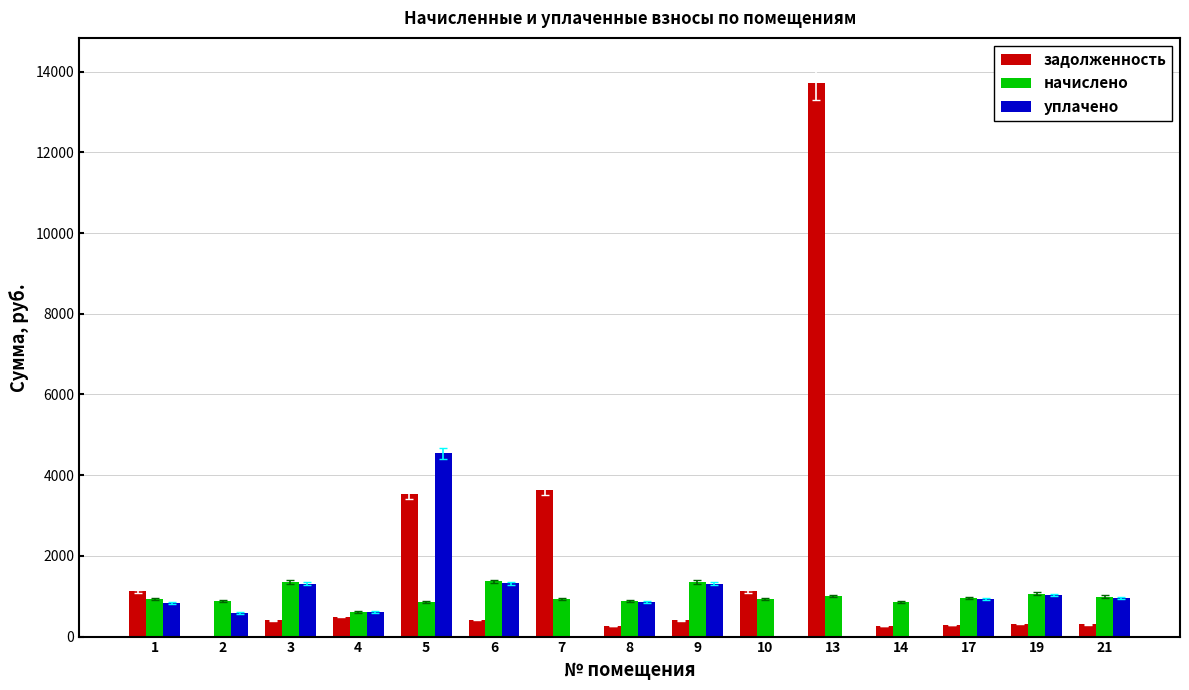

What is the highest value of the задолженность series?

13718.9